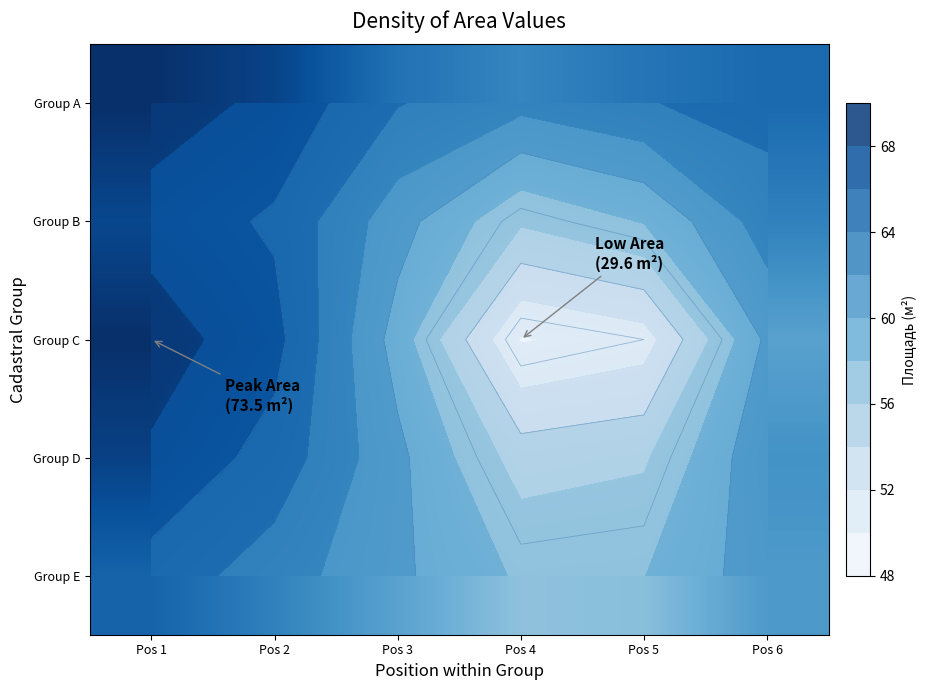

The Group B series shows 92.9 at Pos 1. True or false?

False